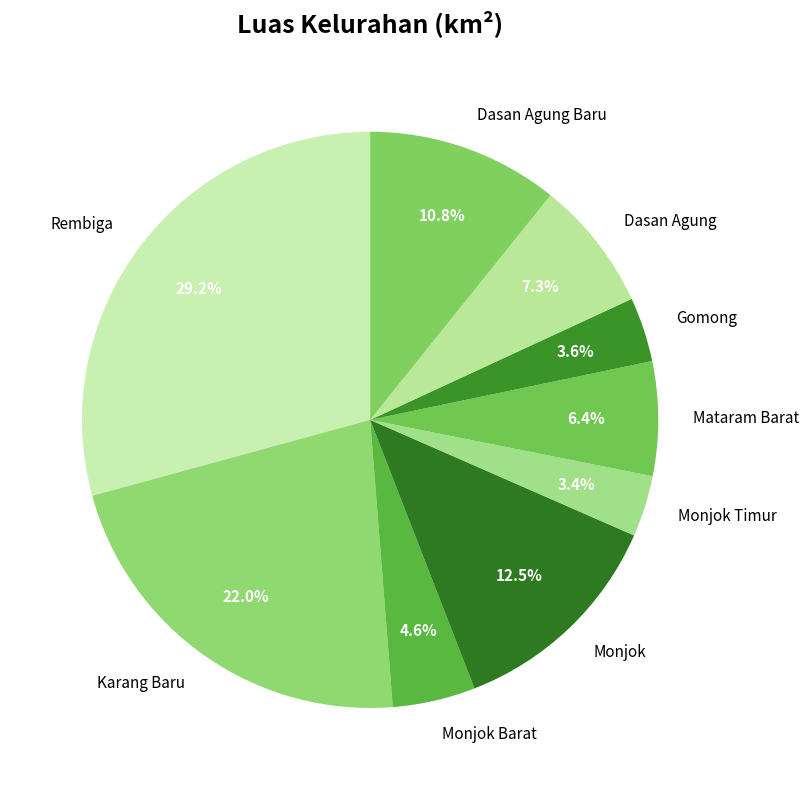

How many slices are in this pie chart?

9